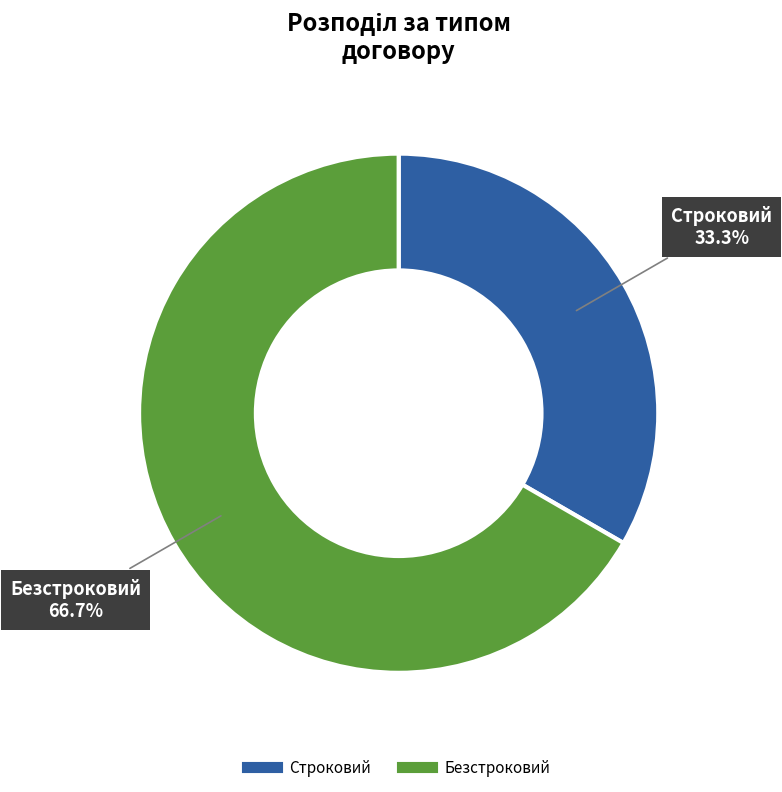

Approximately how many times larger is the value at Строковий compared to Безстроковий?

0.5